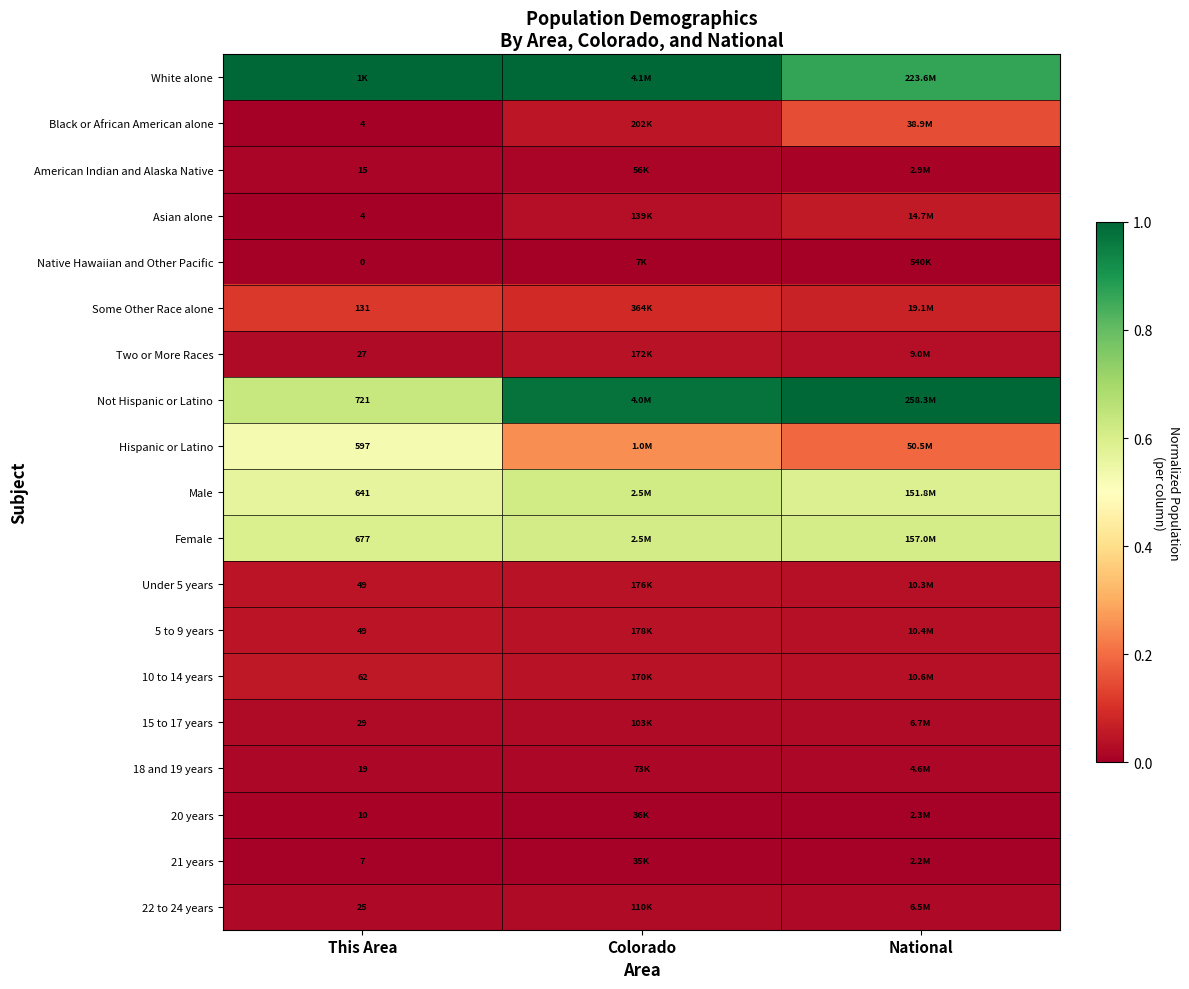

What is the greatest value displayed?

1.0